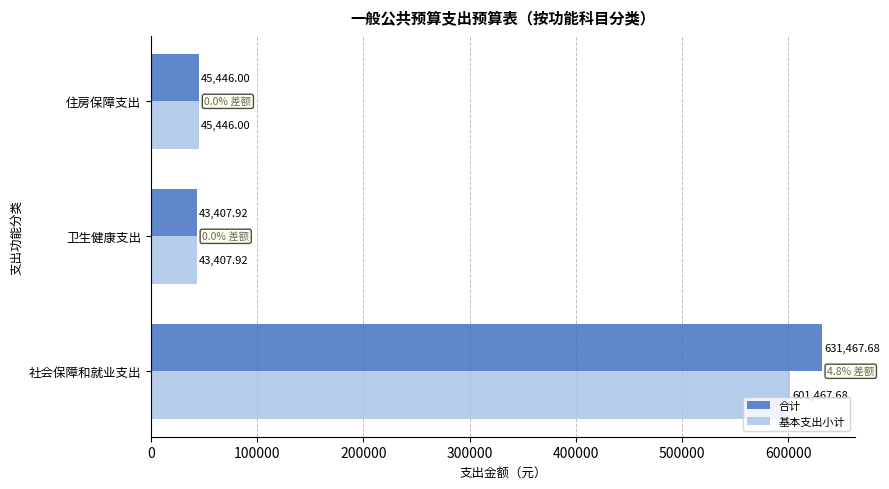

What is the difference between the second highest and minimum values in the 合计 series?

2038.1